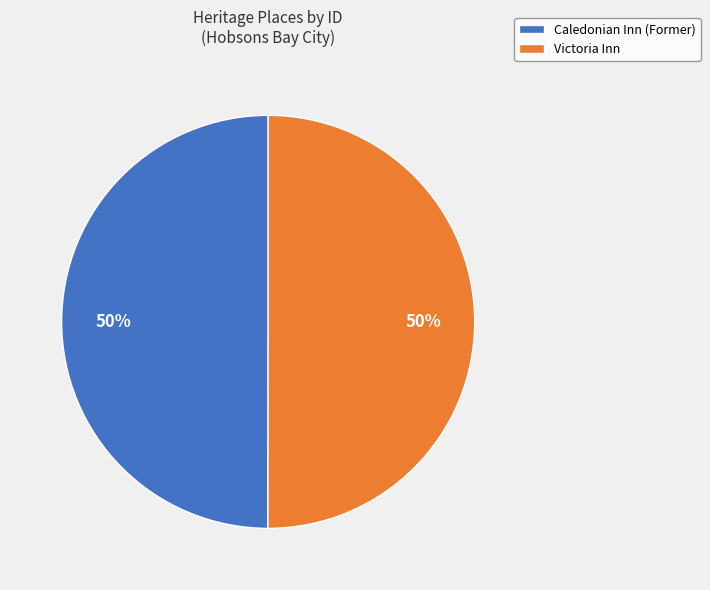

What percentage is the Caledonian Inn (Former) slice, to the nearest percent?

50%